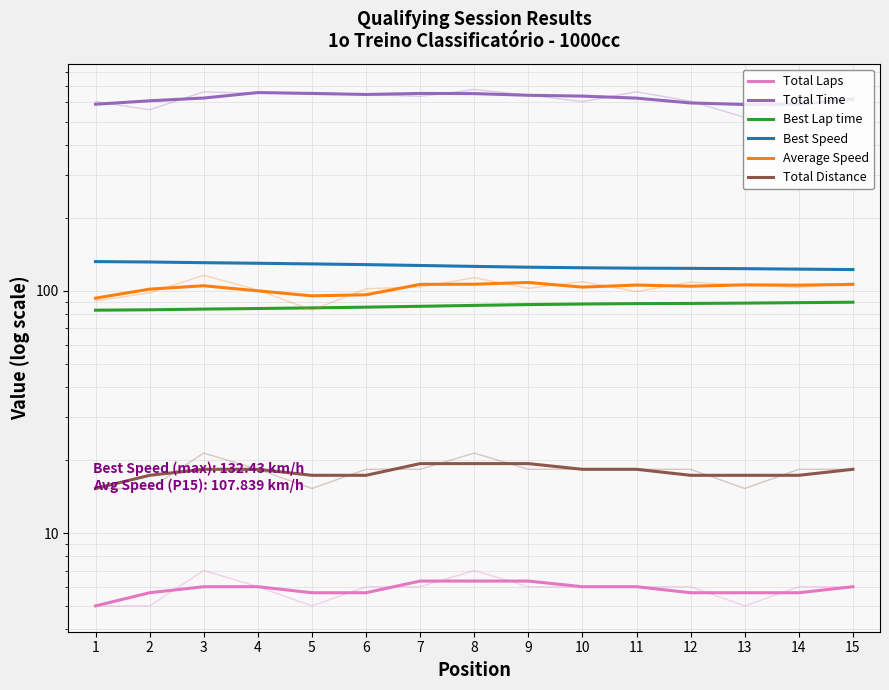

Which category has the highest value in the Total Laps series?

7